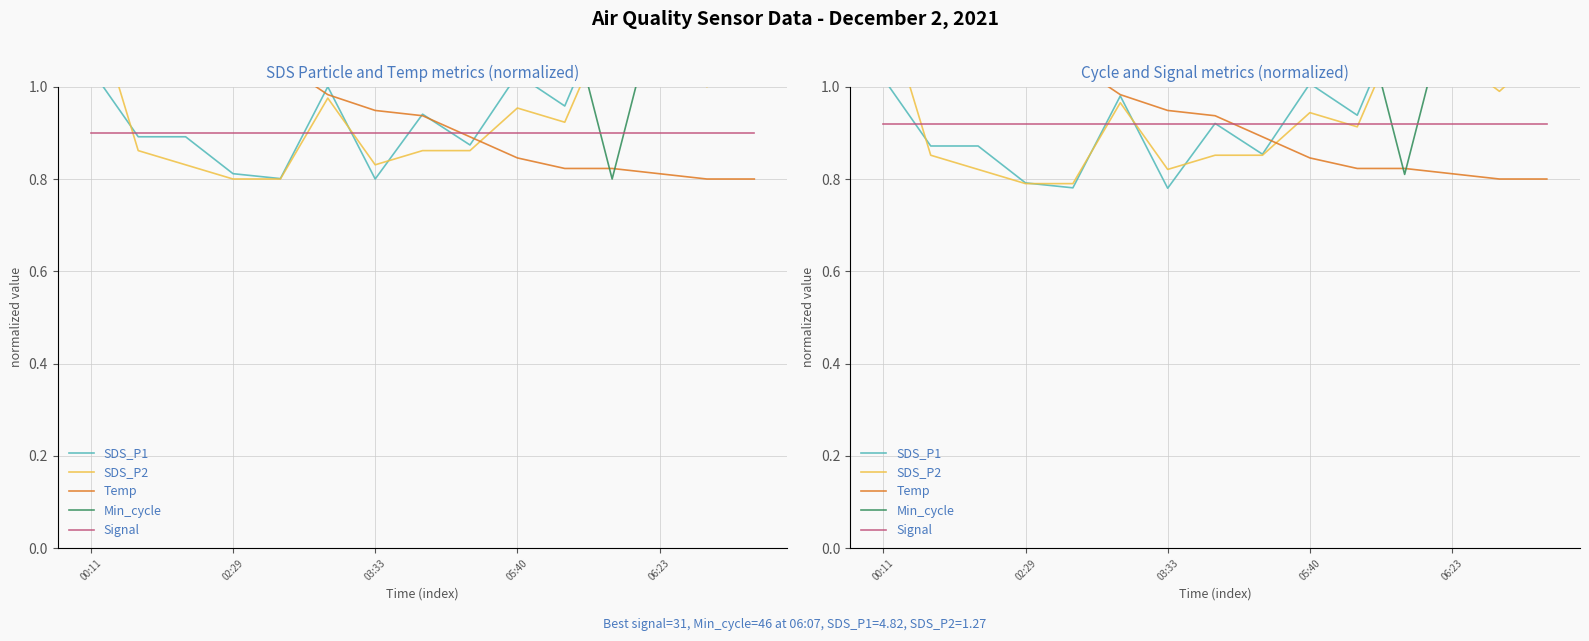

What are all the series names shown in the legend?

SDS_P1, SDS_P2, Temp, Min_cycle, Signal